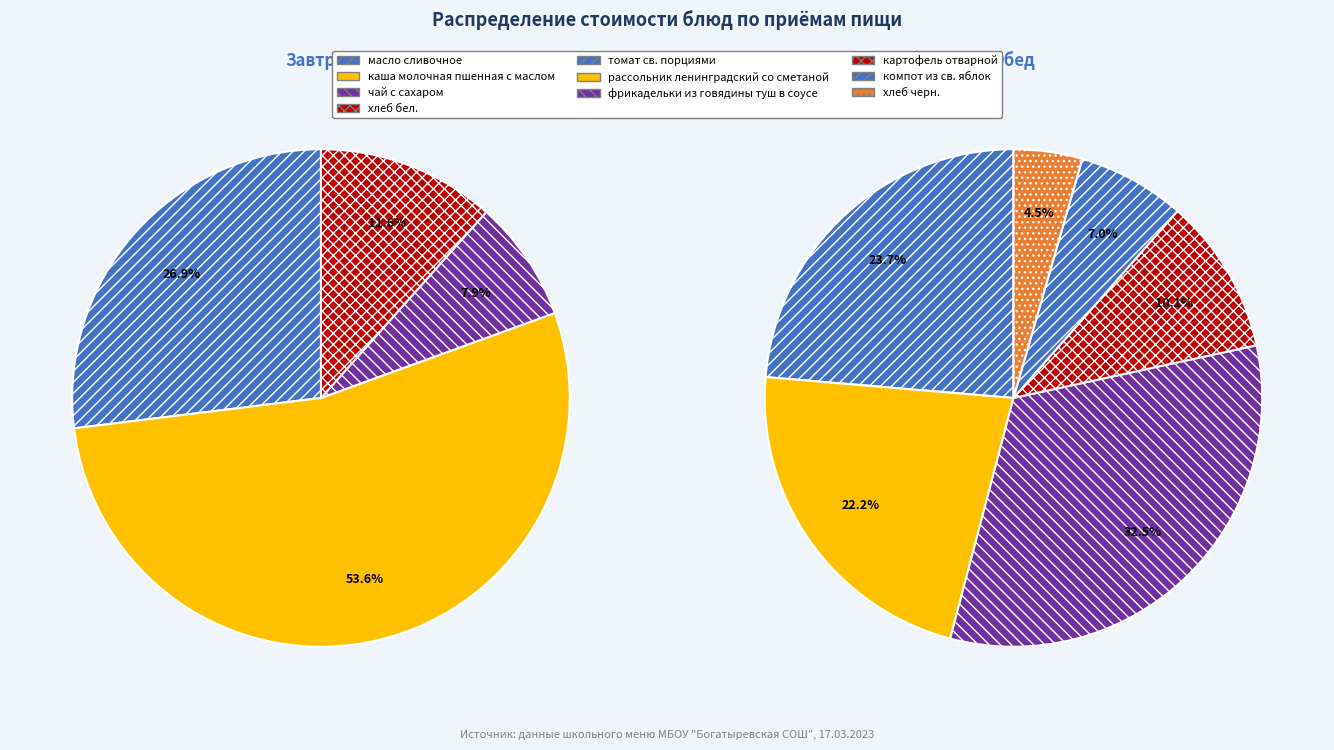

How many segments does this pie chart have?

10